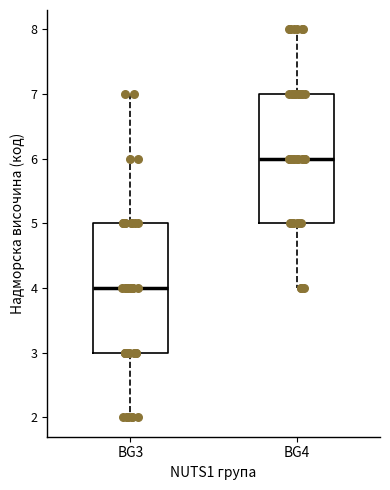

Reading left to right, transcribe this box plot: for each box, give where its median line is, the range the box spans, and where its two whiskers end, as read against the y-axis. The values are not printed on the chart, so give them approximately, as read against the axis.

BG3: median 4, box 3 to 5, whiskers 2 to 7
BG4: median 6, box 5 to 7, whiskers 4 to 8